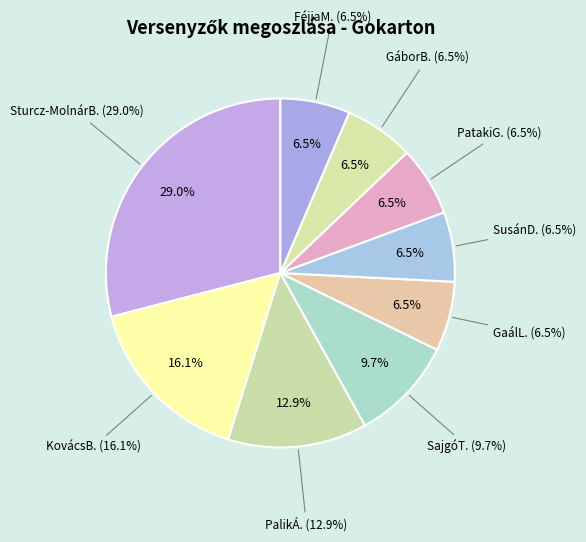

Is it true that KovácsB. is 16% of the pie?

True